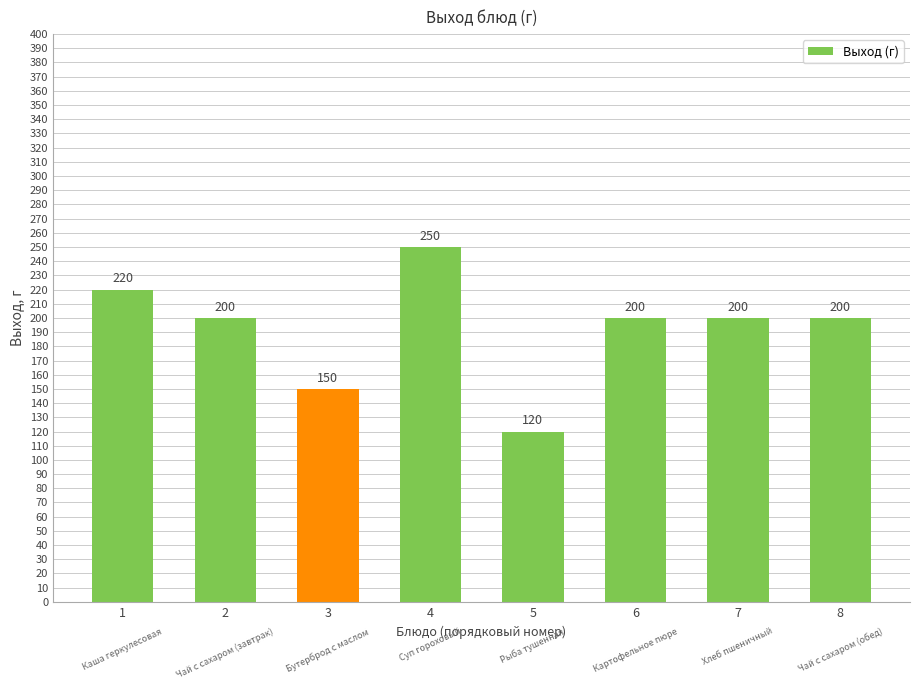

How many values are between 200 and 220?

5